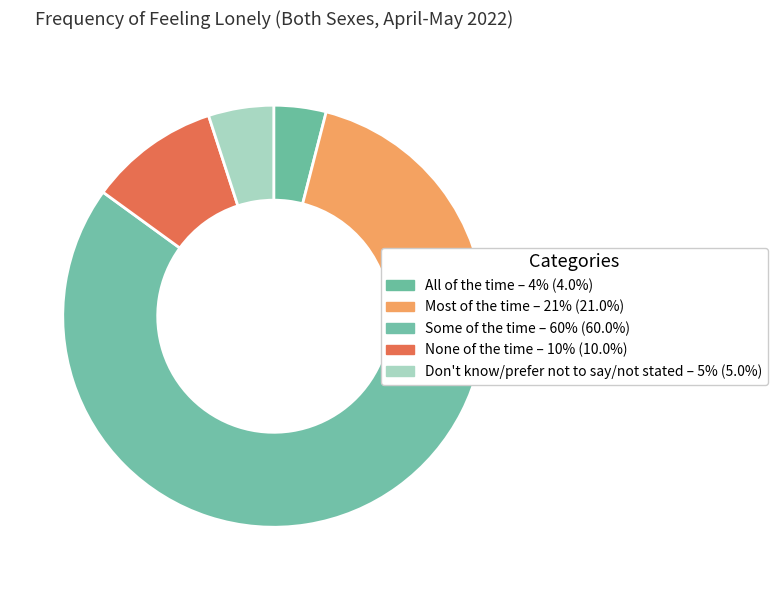

To the nearest percent, what is the difference between the All of the time and Most of the time slice percentages?

17%